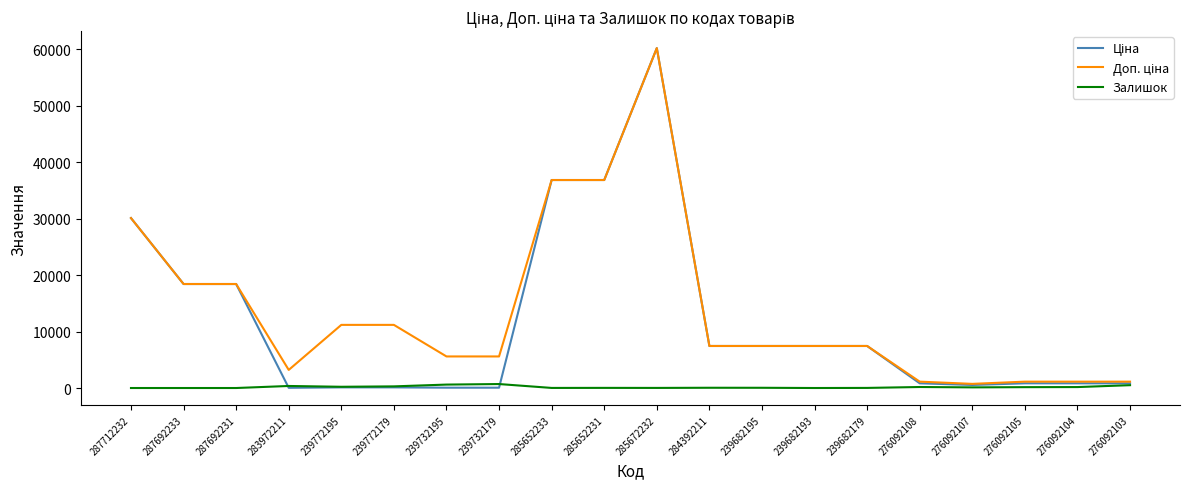

At which category is the sum across all series the highest?

285672232